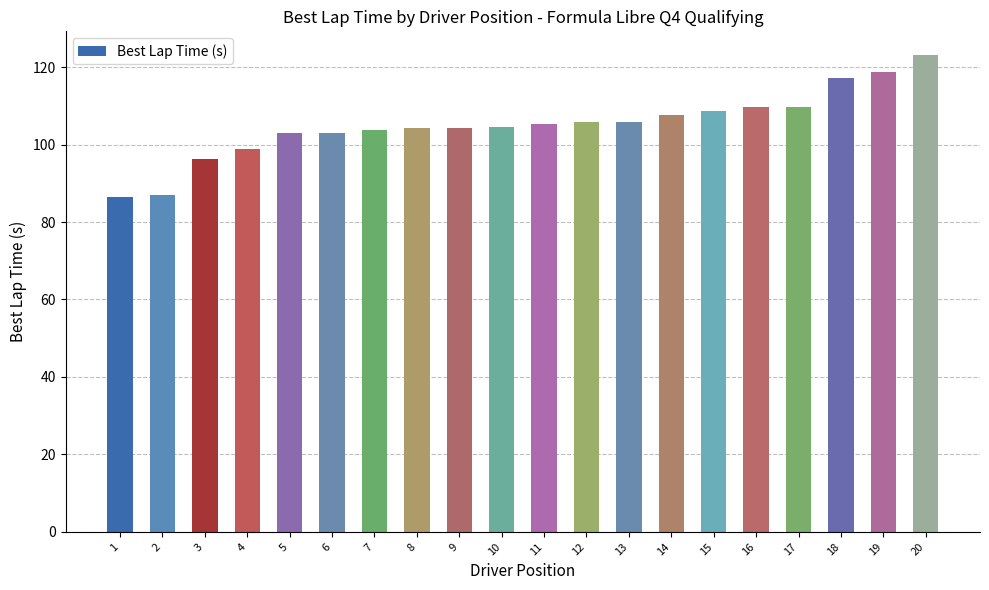

Between 8 and 20, which is larger?

20